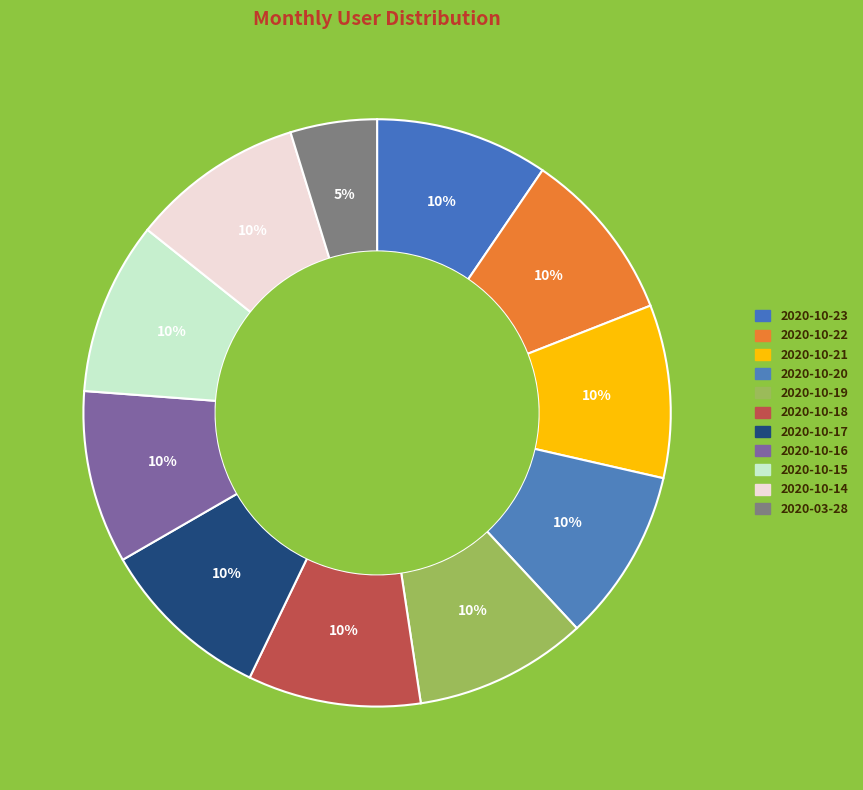

How many segments does this pie chart have?

11